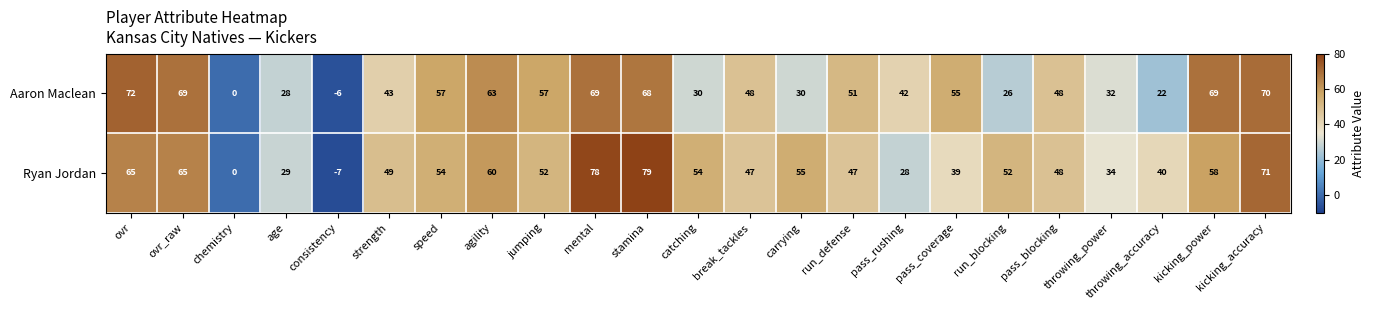

Is it true that Ryan Jordan equals 28 at pass_rushing?

True